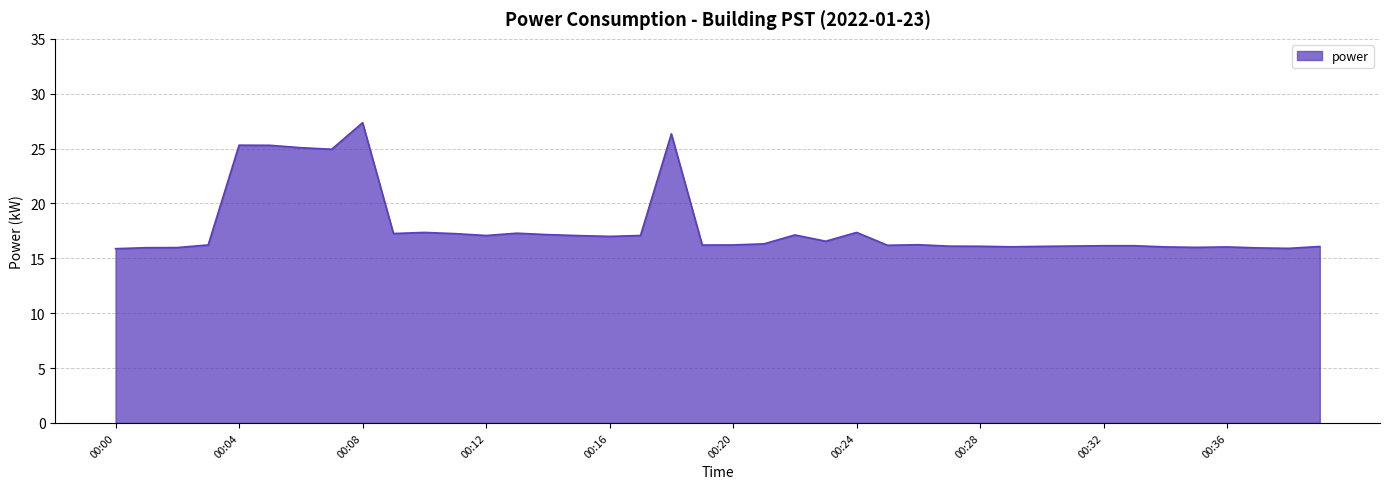

What is the difference between the maximum and minimum values?

11.5